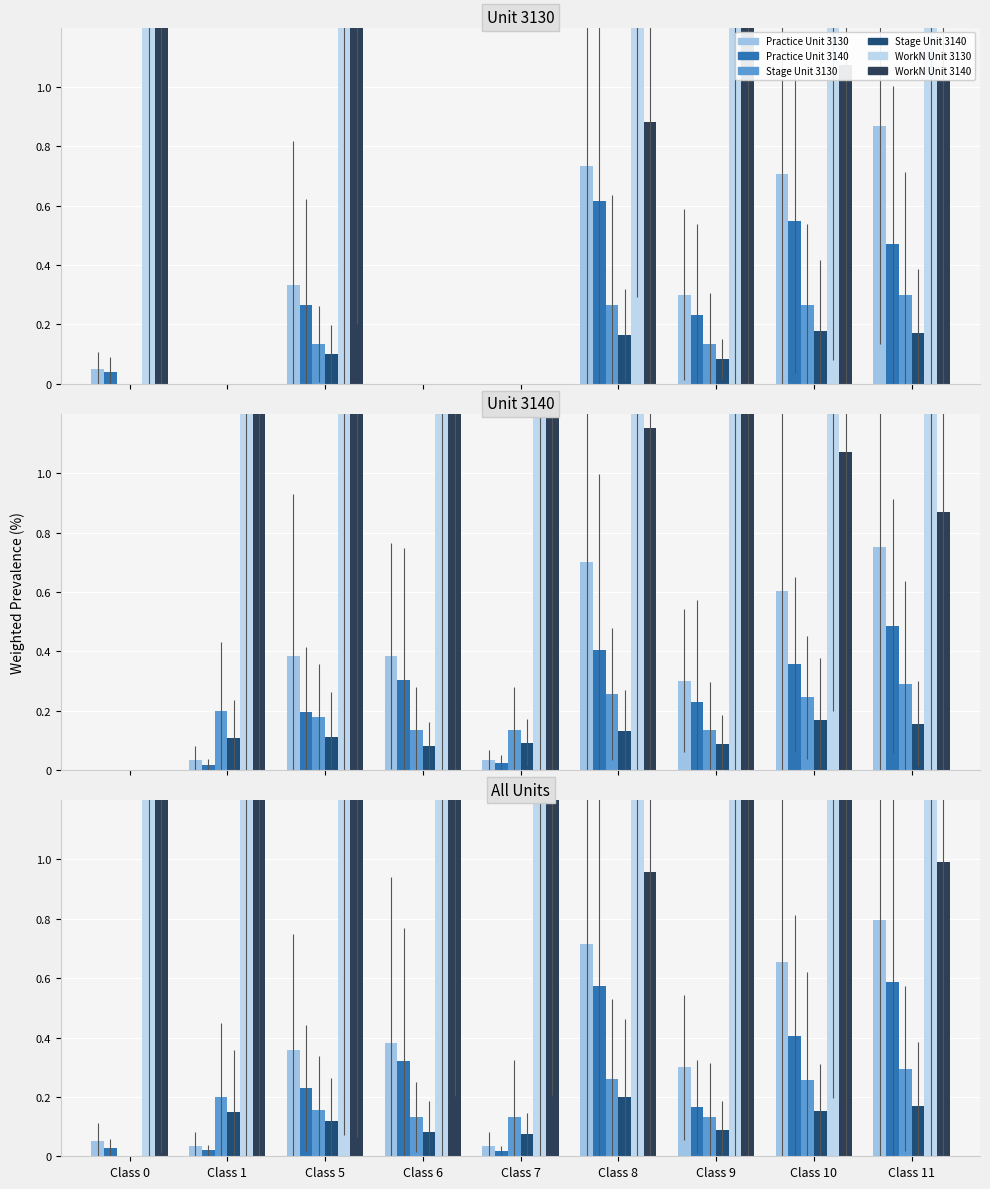

True or false: Stage (3140) has a value of 0.2 at Class 8.

True